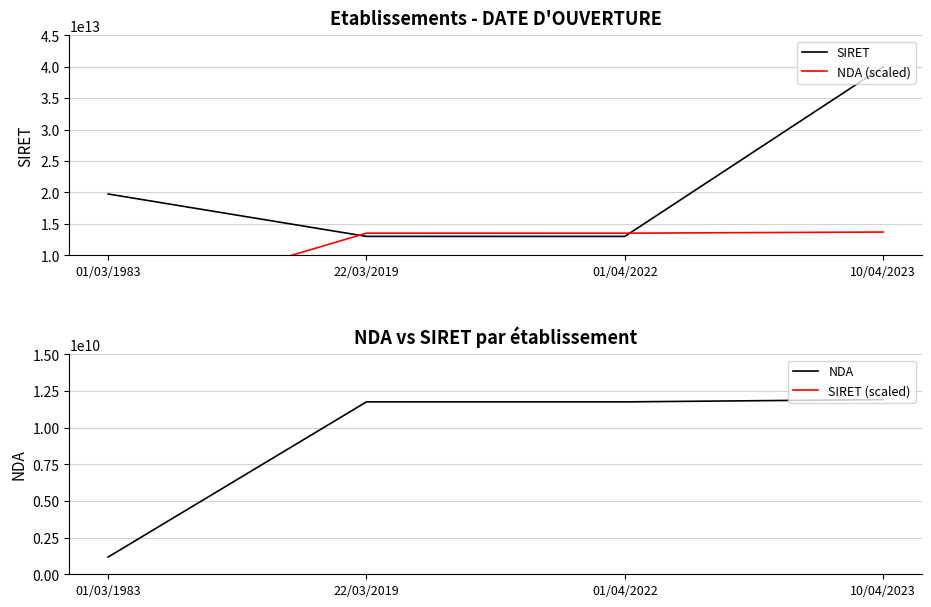

Which label corresponds to the largest value in the chart?

10/04/2023